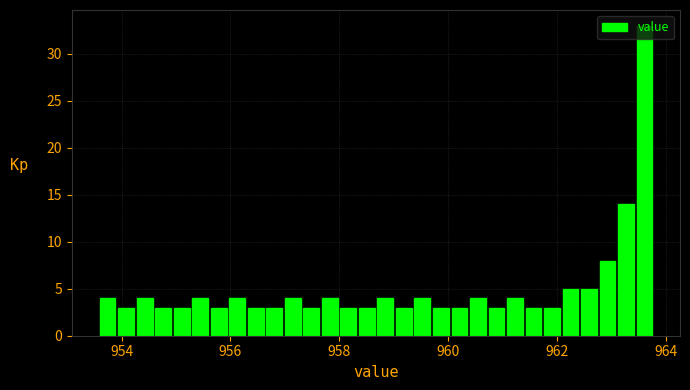

Around what value on the x-axis is the tallest bar? Give the approximate position of its centre, as read against the axis.

963.6